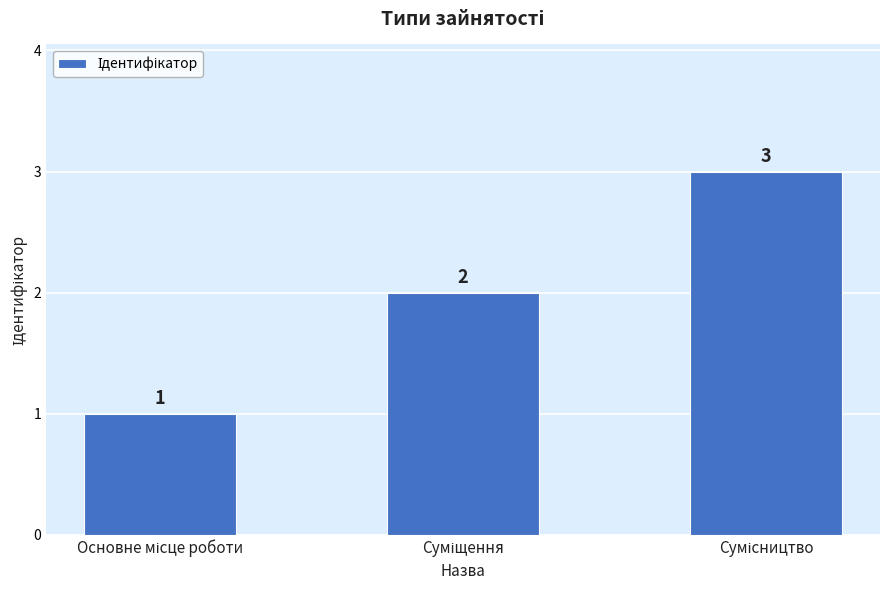

Reading right to left, transcribe all the data shown in this chart.

3	2	1